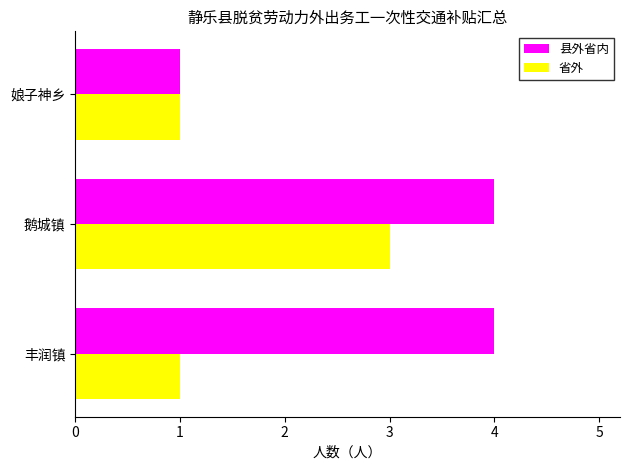

Which series has the widest spread of values?

县外省内